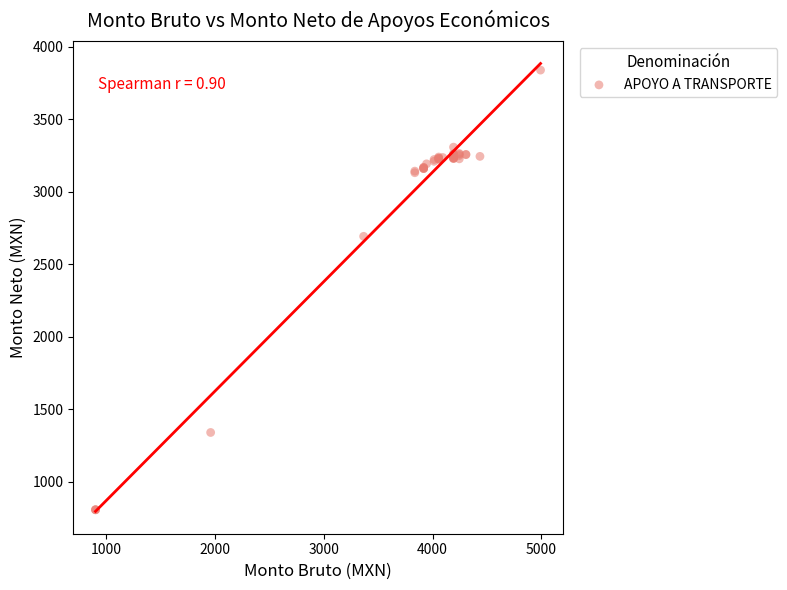

What Y value in the scatter plot is closest to 2323?

2692.8